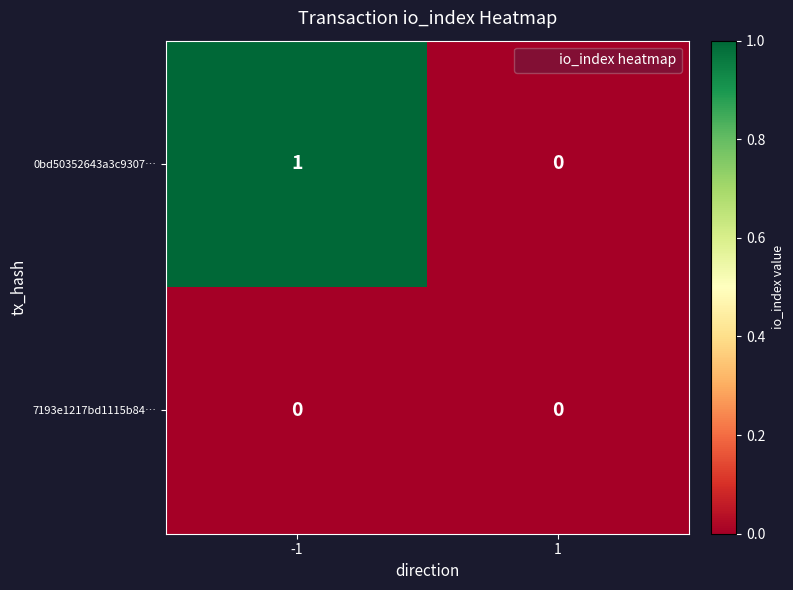

Is the value of 0bd50352643a3c9307… at -1 greater than the value of 7193e1217bd1115b84… at 1?

Yes